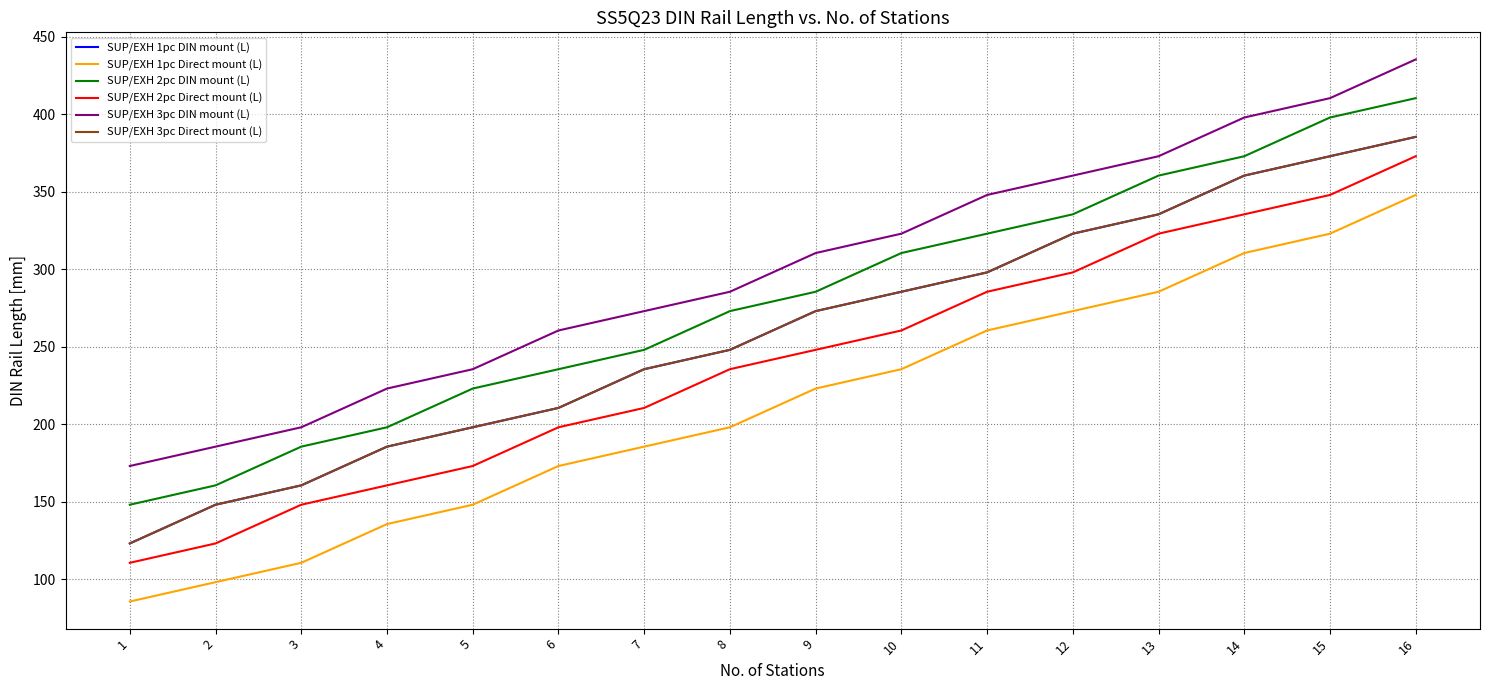

What is the sum of the SUP/EXH 1pc DIN mount (L) values at 8 and 3?

408.5